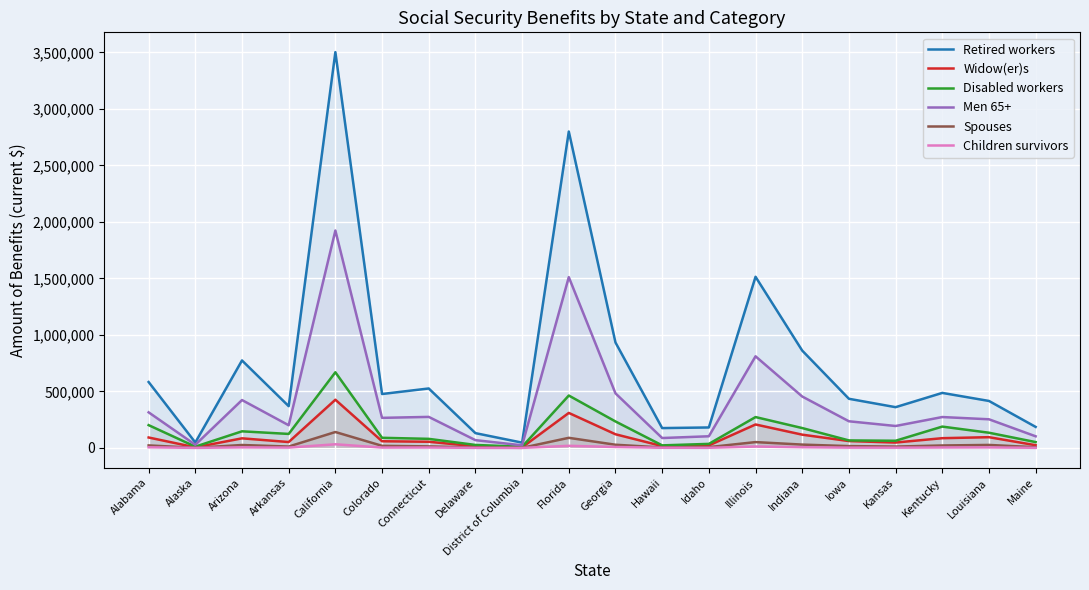

What value does the Disabled workers series have at Louisiana, to the nearest 100?

134600